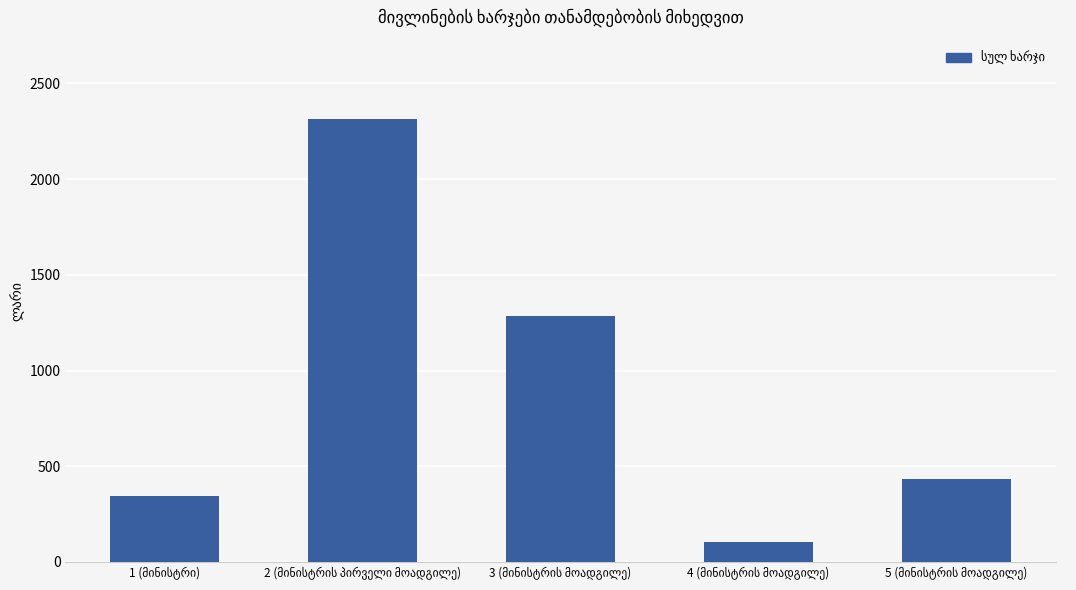

How many categories are shown in the chart?

5